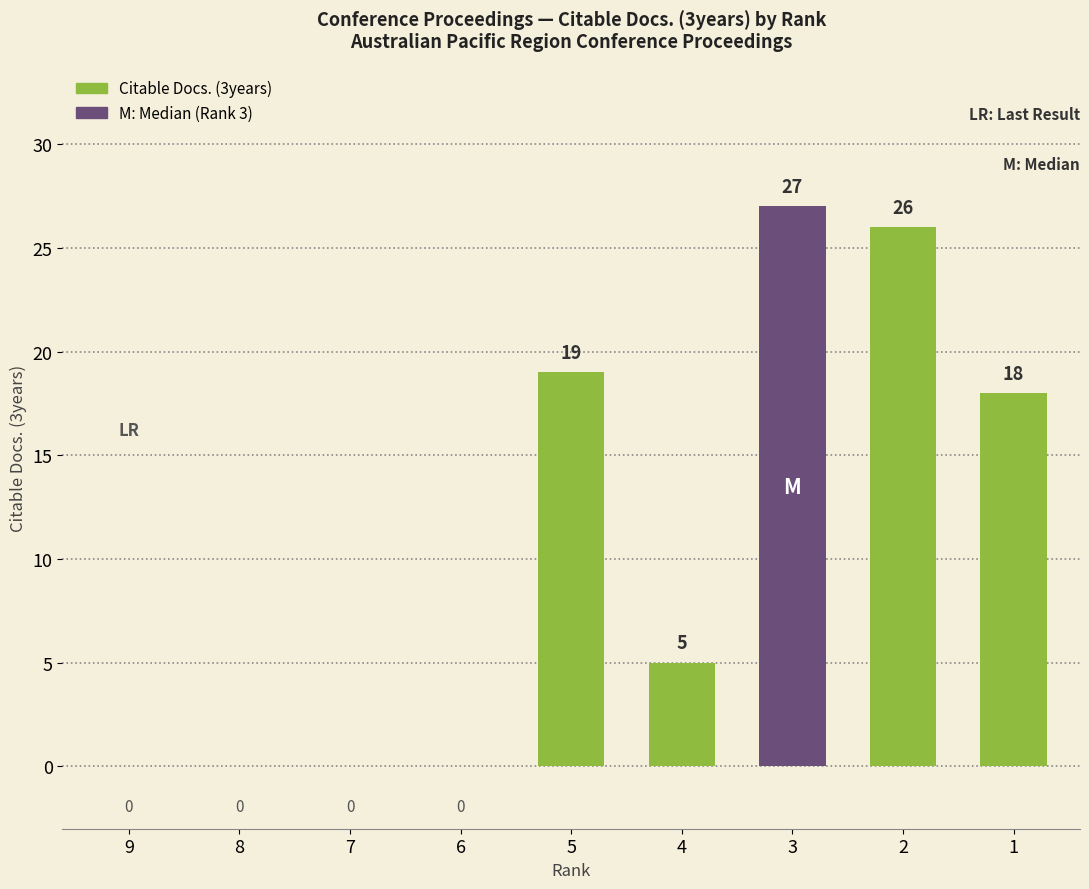

How many categories are shown in the chart?

9